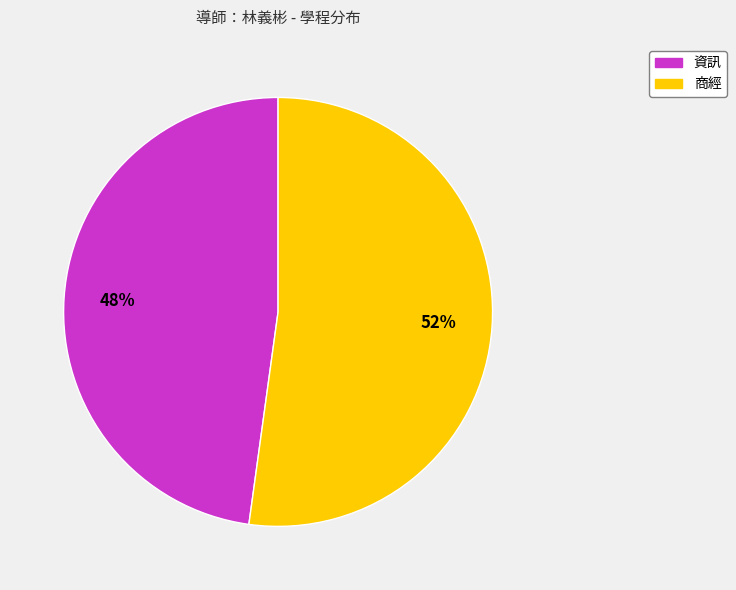

To the nearest percent, what percentage of the pie is 商經?

52%